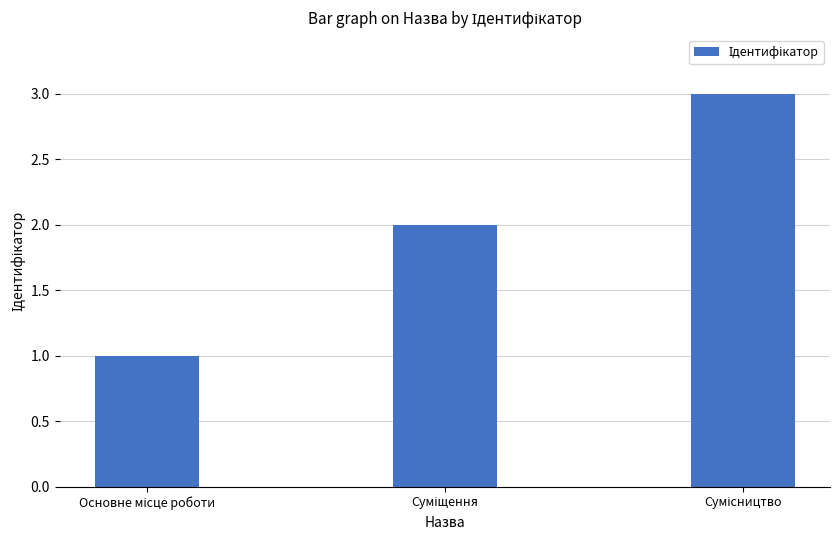

Reading left to right, extract all data points from this chart.

1	2	3